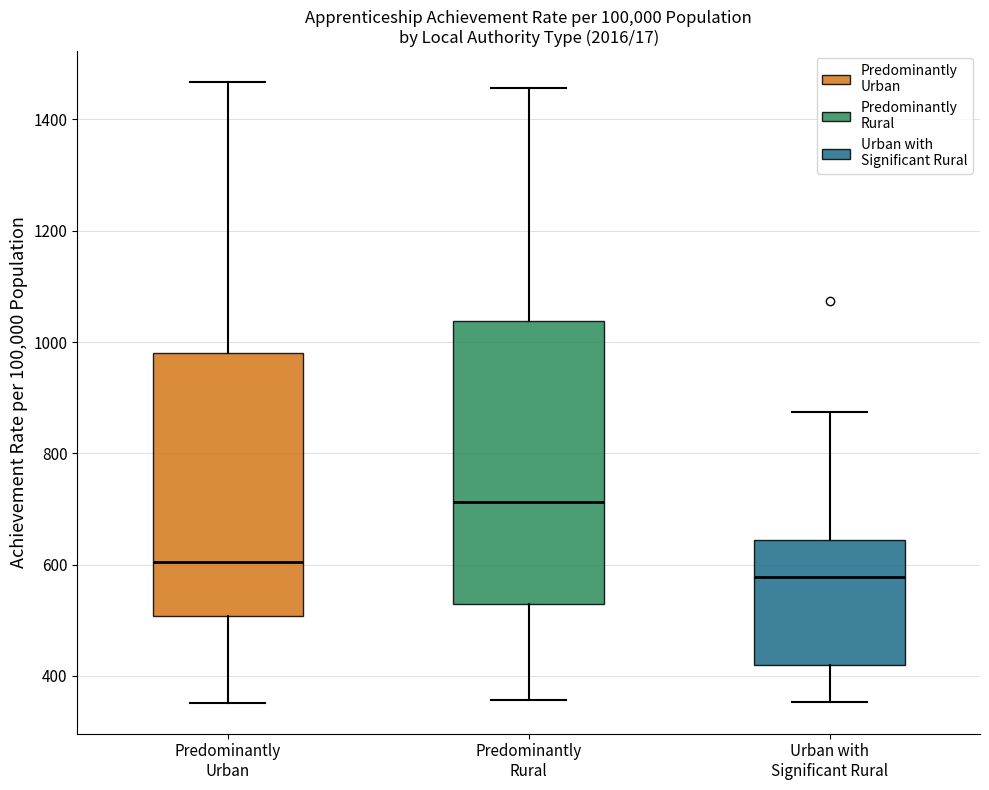

Reading left to right, read every box against the y-axis: the position of its median line, the range the box covers, and the ends of its whiskers. The values are not printed on the chart, so give them approximately, as read against the axis.

Predominantly Urban: median 600, box 500 to 980, whiskers 360 to 1460
Predominantly Rural: median 720, box 520 to 1040, whiskers 360 to 1460
Urban with Significant Rural: median 580, box 420 to 640, whiskers 360 to 880